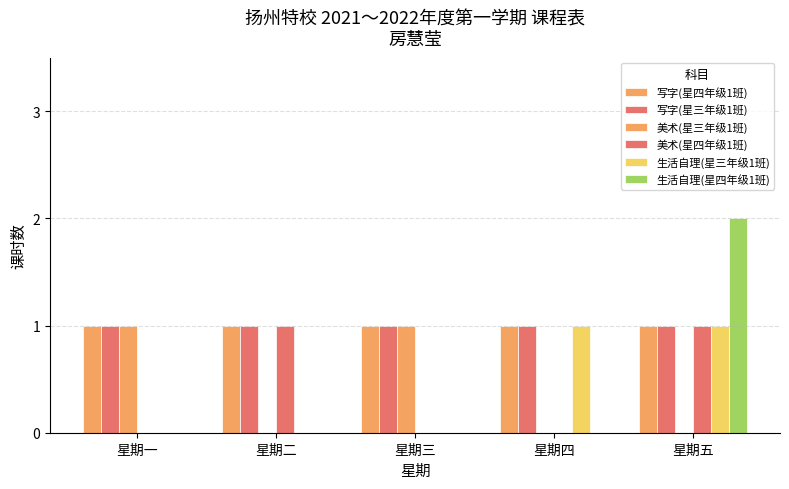

Rank the categories by 美术(星三年级1班) value from highest to lowest.

星期一, 星期三, 星期二, 星期四, 星期五